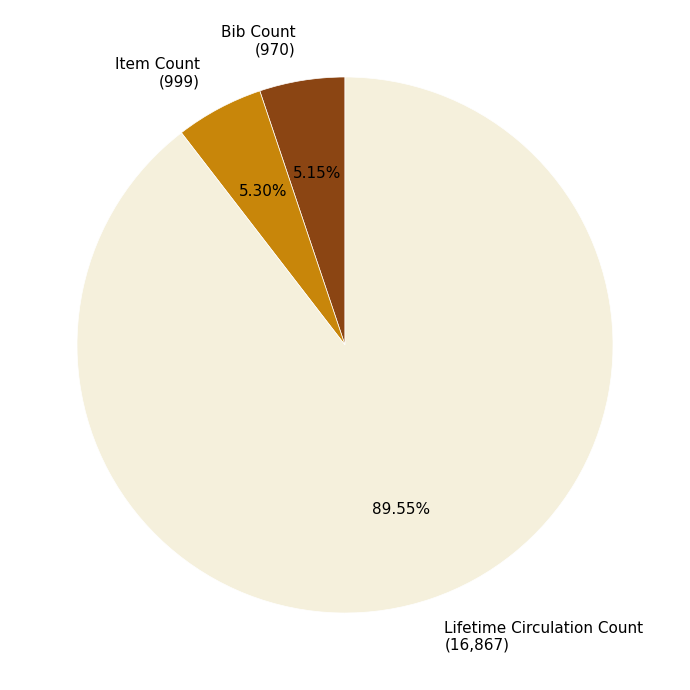

To the nearest percent, what is the difference between the Lifetime Circulation Count and Item Count slice percentages?

84%